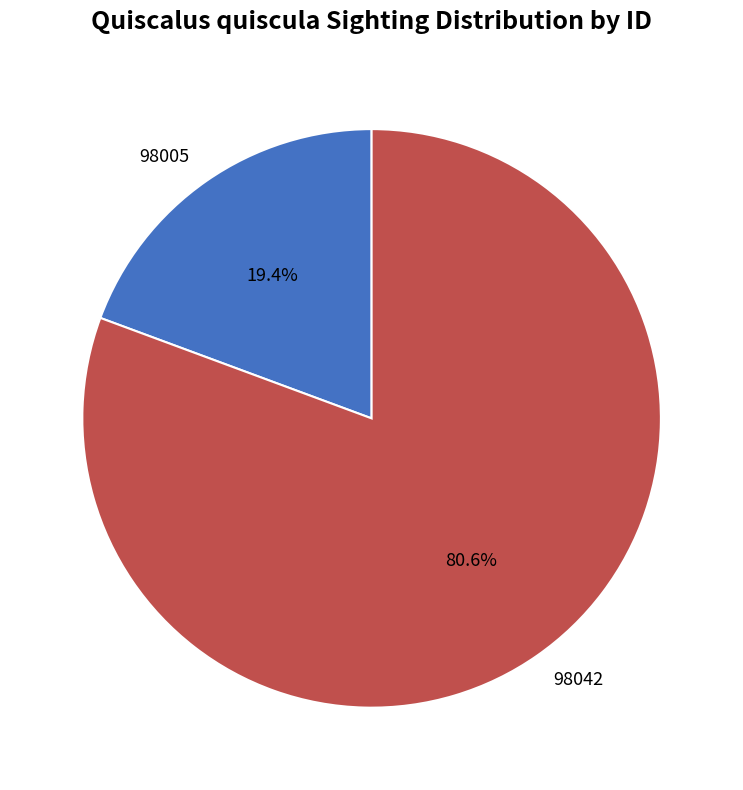

Between 98005 and 98042, which is larger?

98042